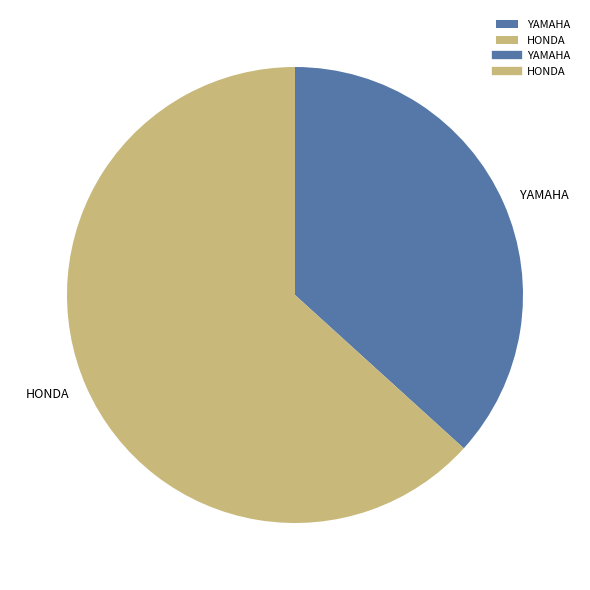

What is the largest slice in the pie chart?

HONDA